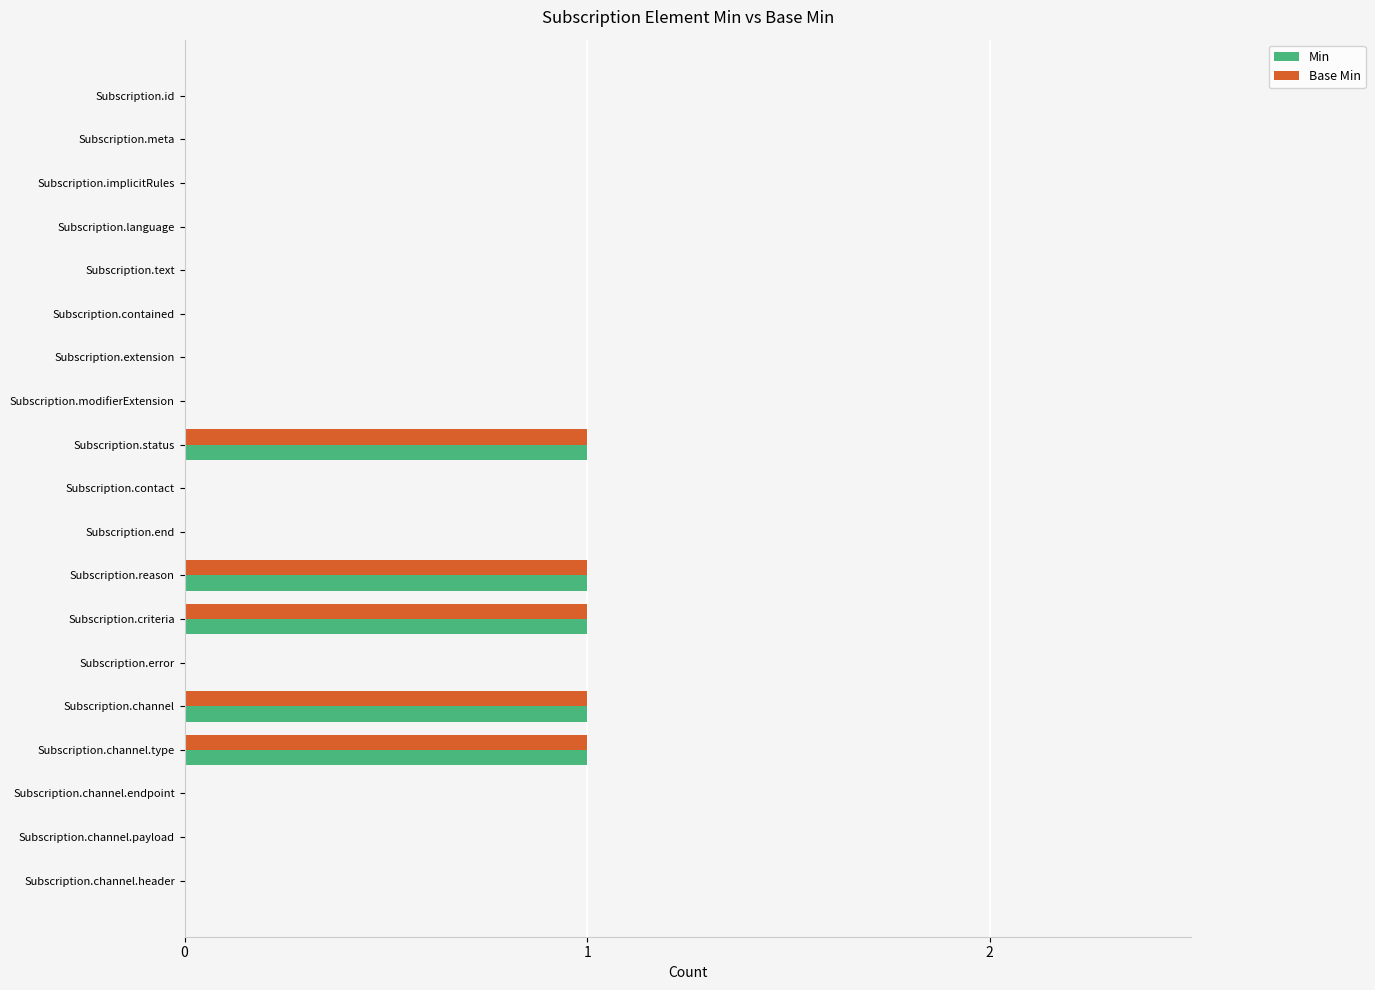

Is the value of Min at Subscription.extension greater than the value of Base Min at Subscription.channel?

No